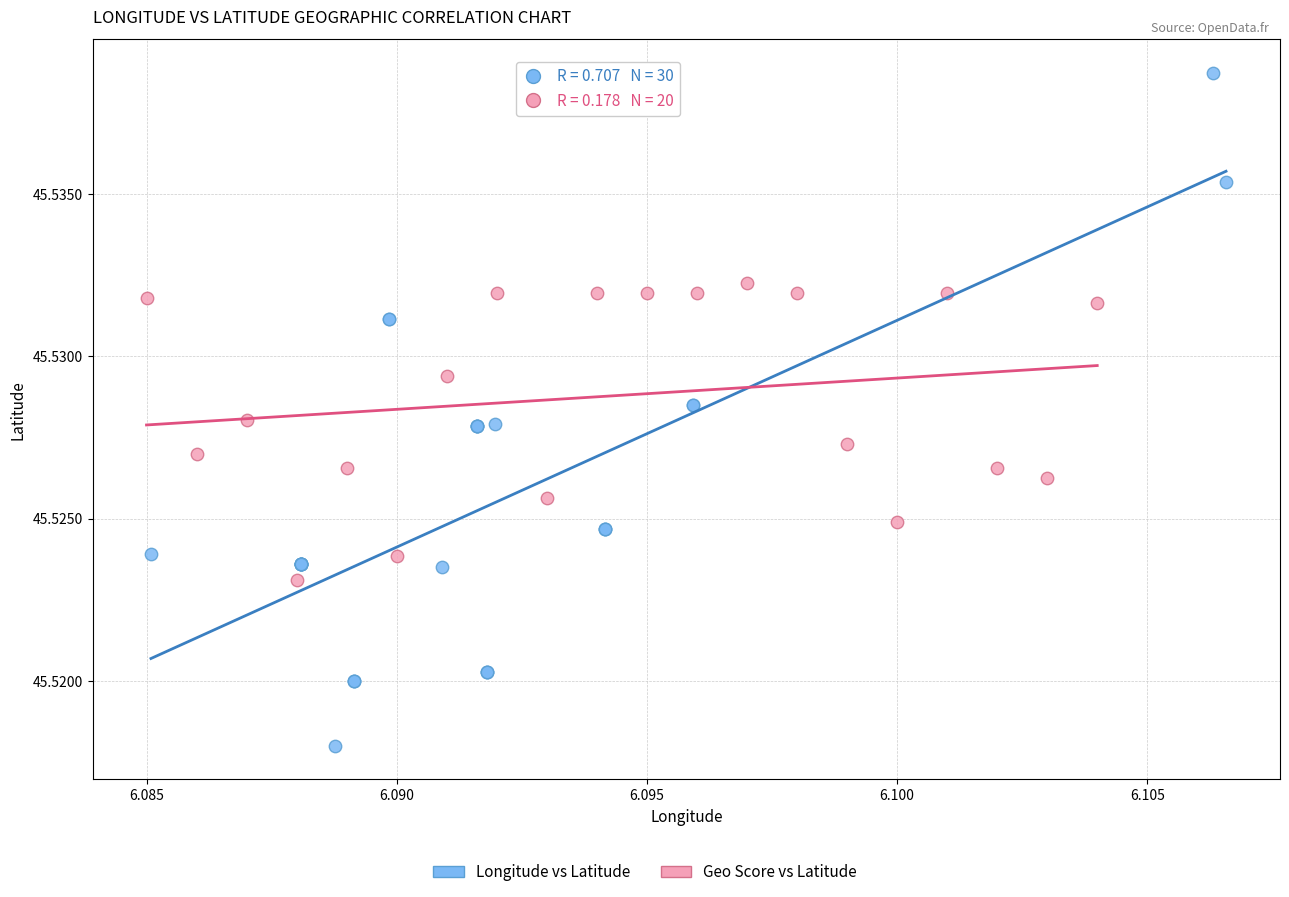

Which series has the widest spread of Y values?

Longitude vs Latitude